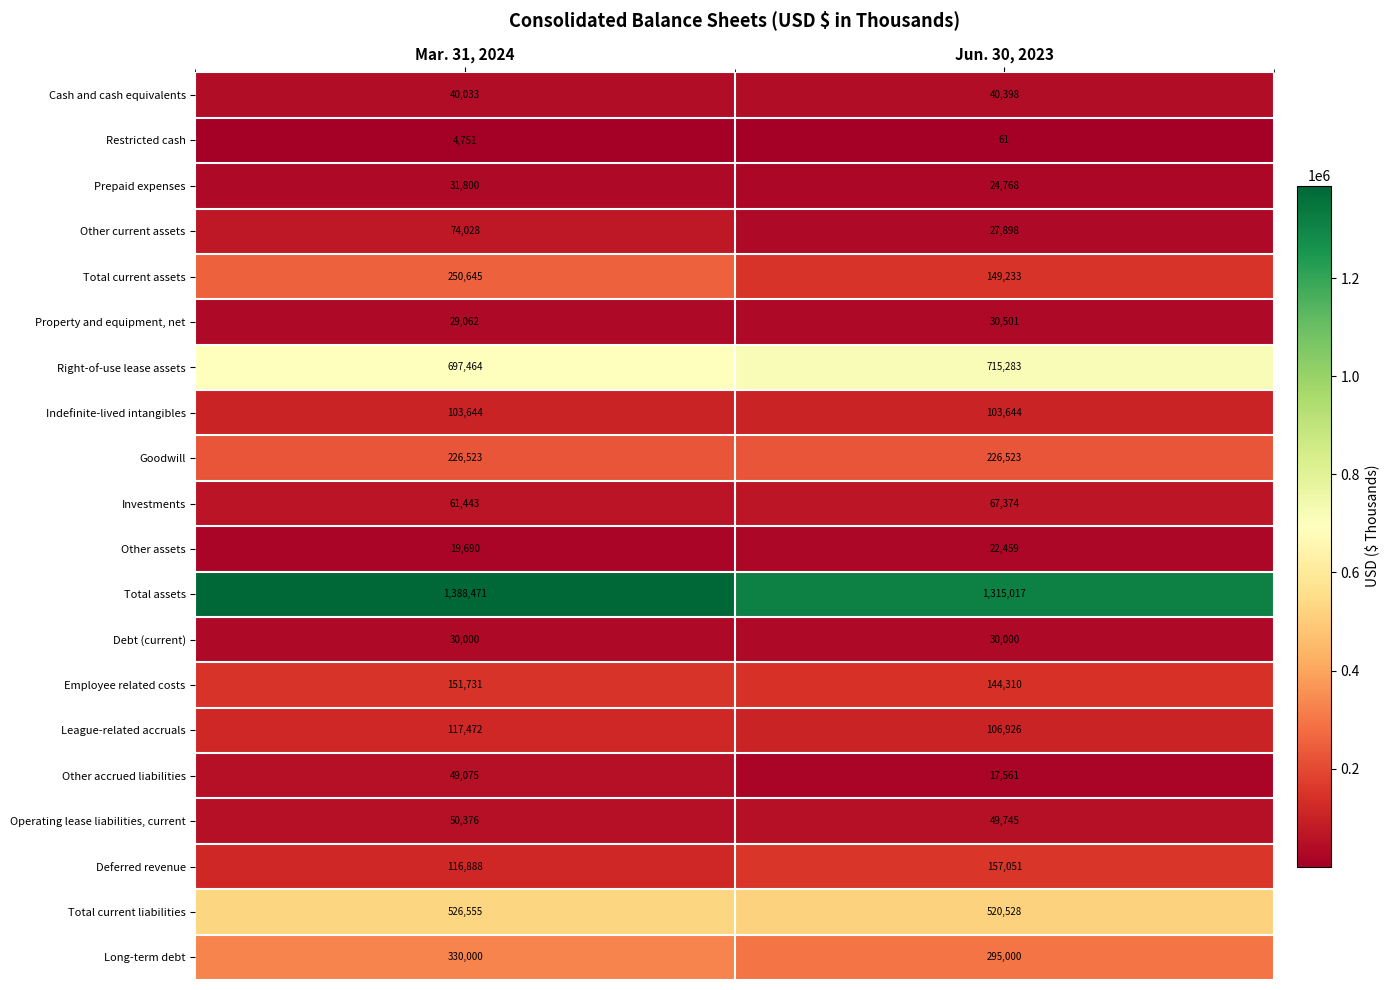

At which label is Investments closest to 64408?

Mar. 31, 2024